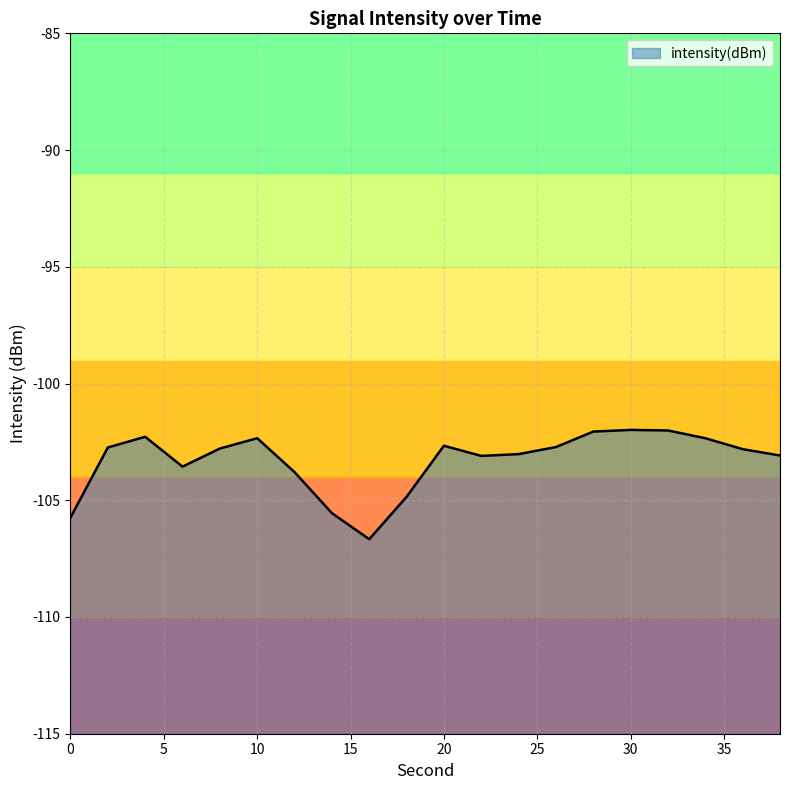

The chart shows a value of -168.9 at 38. True or false?

False